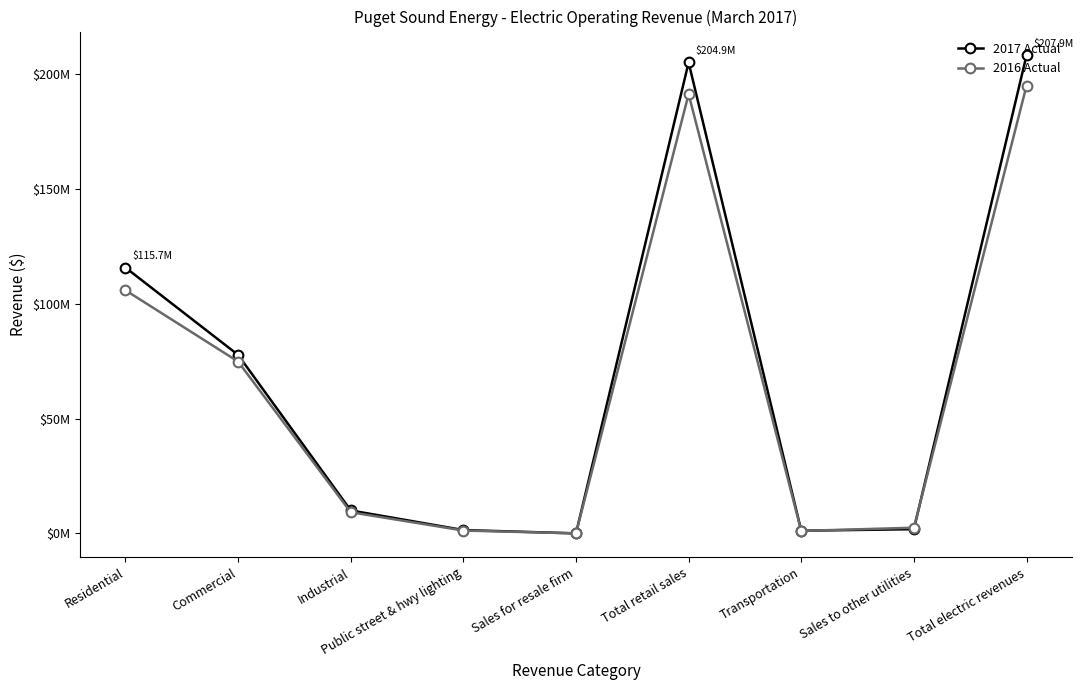

What is the difference between the maximum and minimum values in the 2017 Actual series?

207900939.6